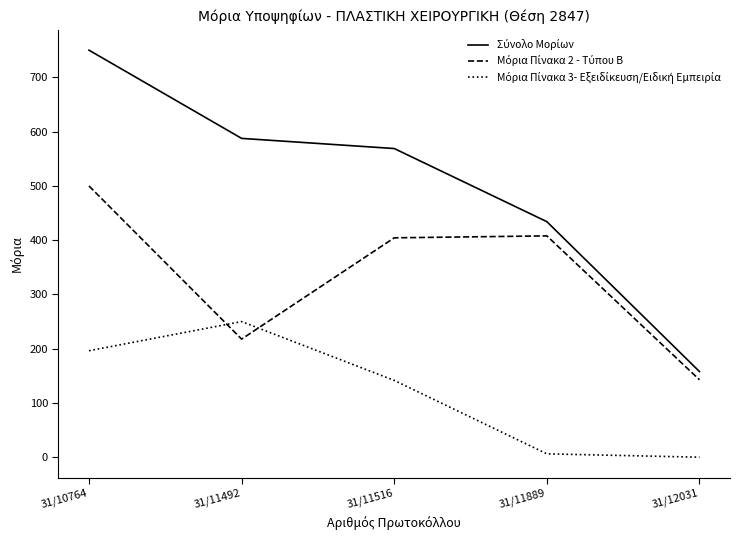

What is the total value across all series at 31/12031?

300.6